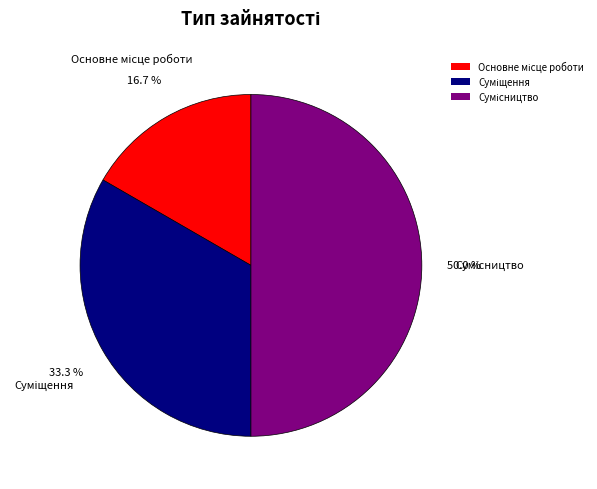

To the nearest percent, what is the combined percentage of Основне місце роботи and Сумісництво?

67%